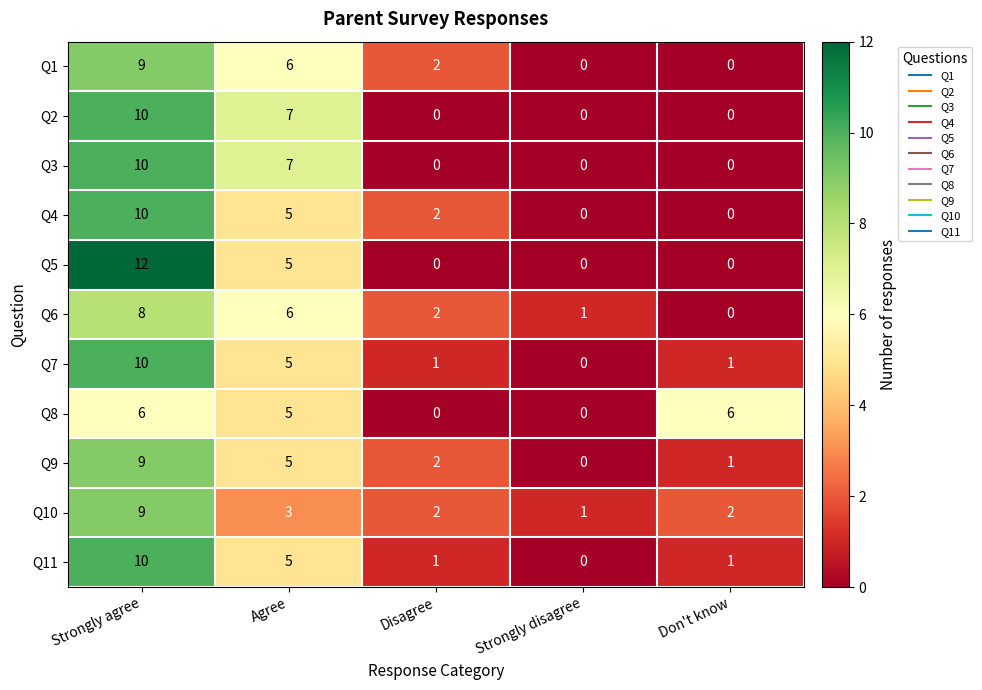

What is the difference between the highest and lowest values at Don't know?

6